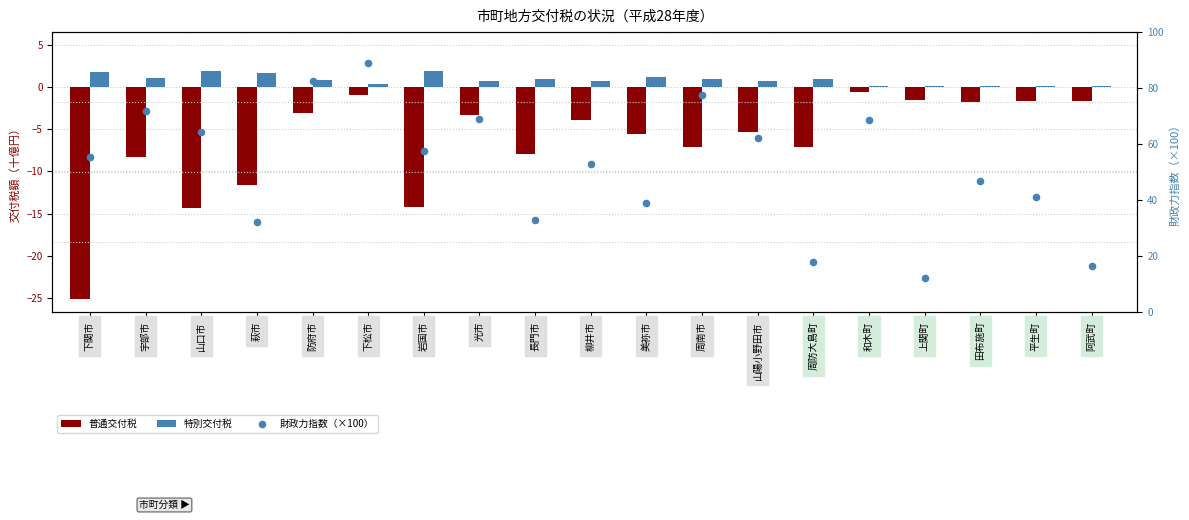

At how many categories does at least one series exceed 8?

19